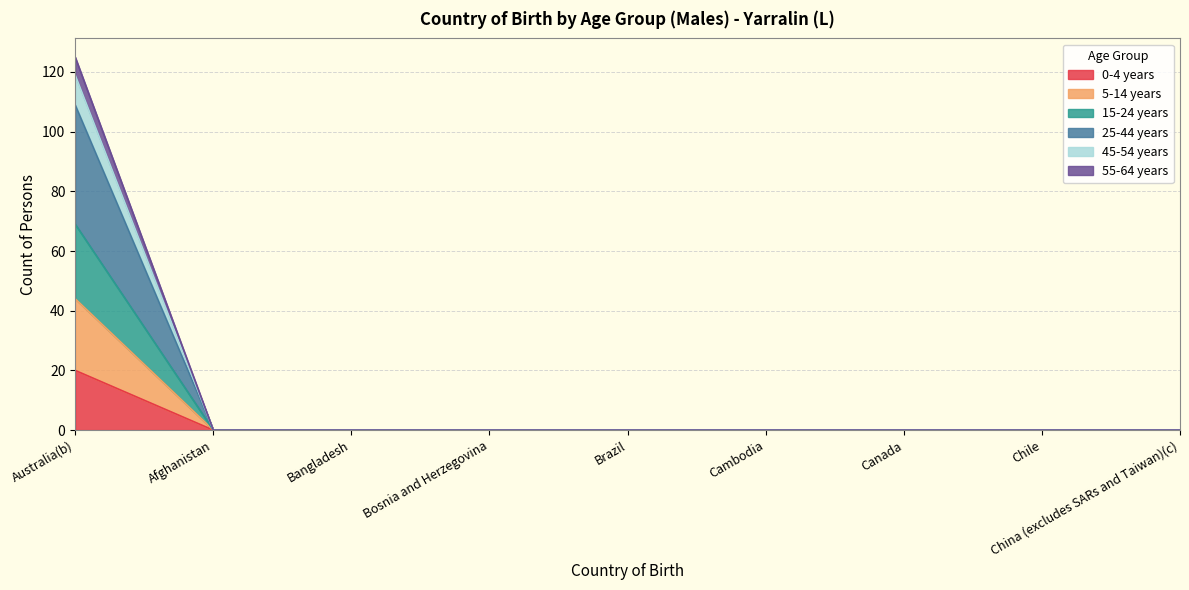

Does the chart display data point markers on the line(s)?

No